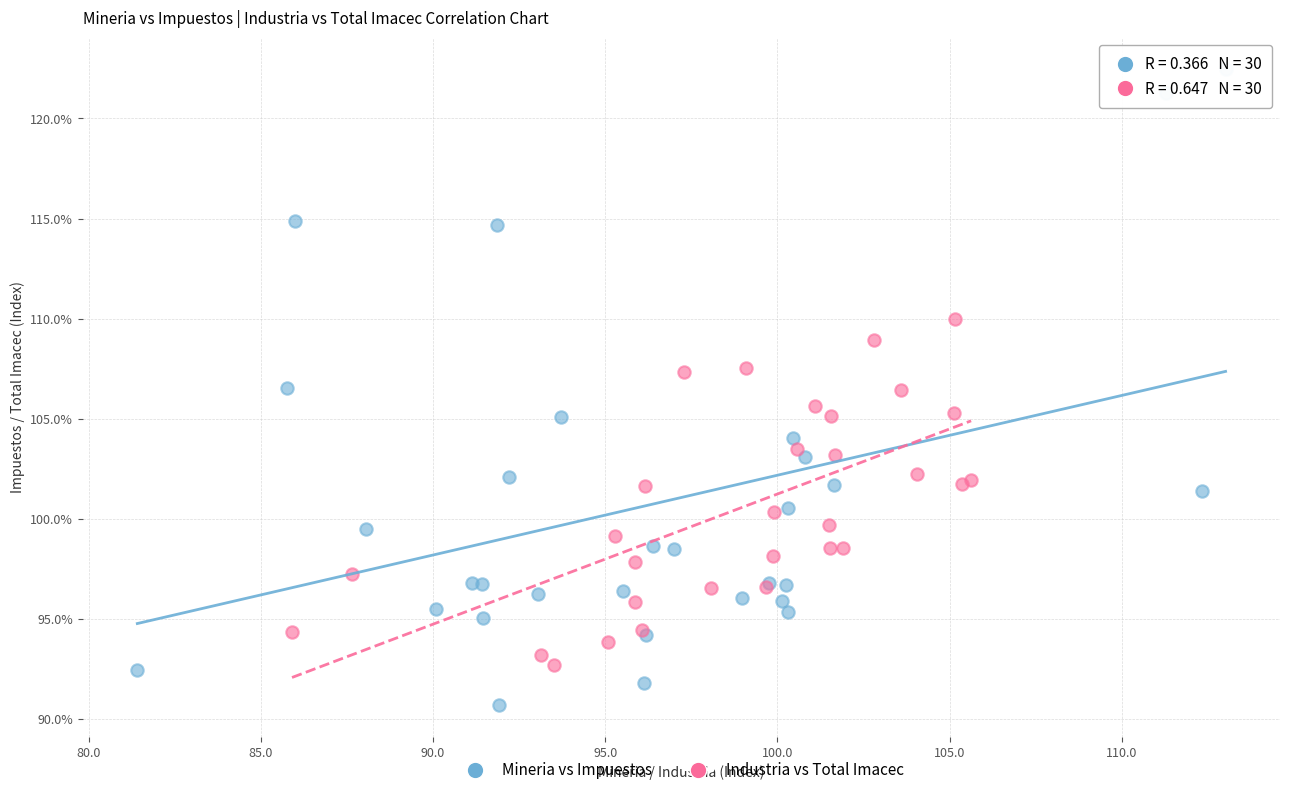

Which series has the largest Y range (max minus min)?

Mineria vs Impuestos